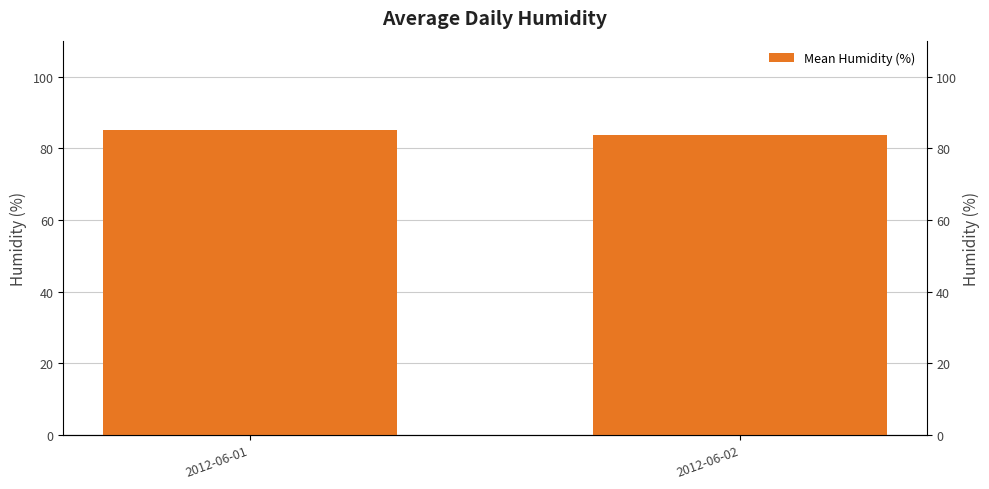

True or false: the data shows 85.0 at 2012-06-01.

True